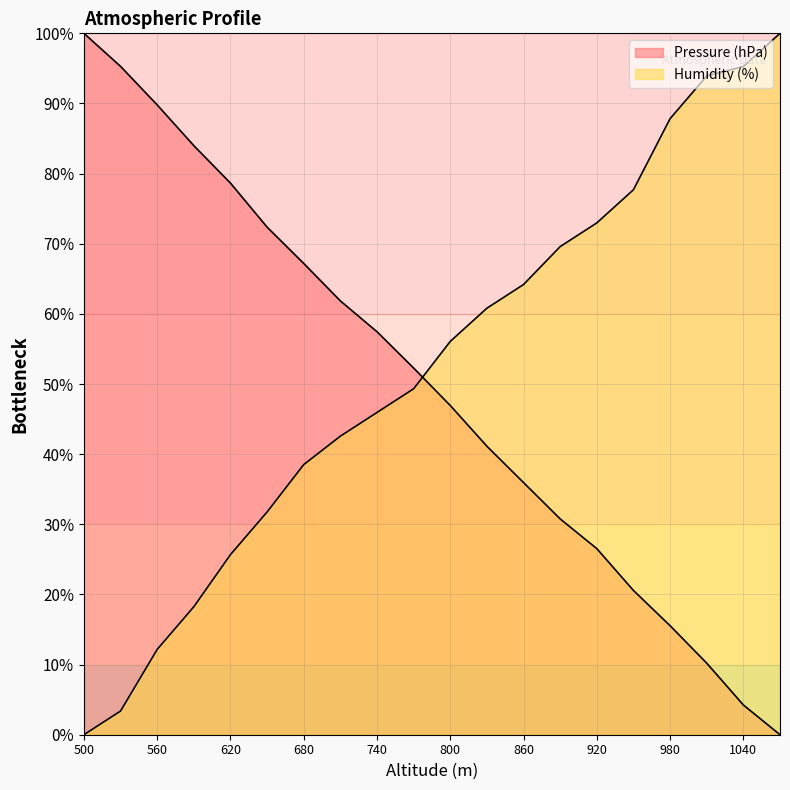

Rank the series at 920 from highest to lowest value.

Humidity (%), Pressure (hPa)